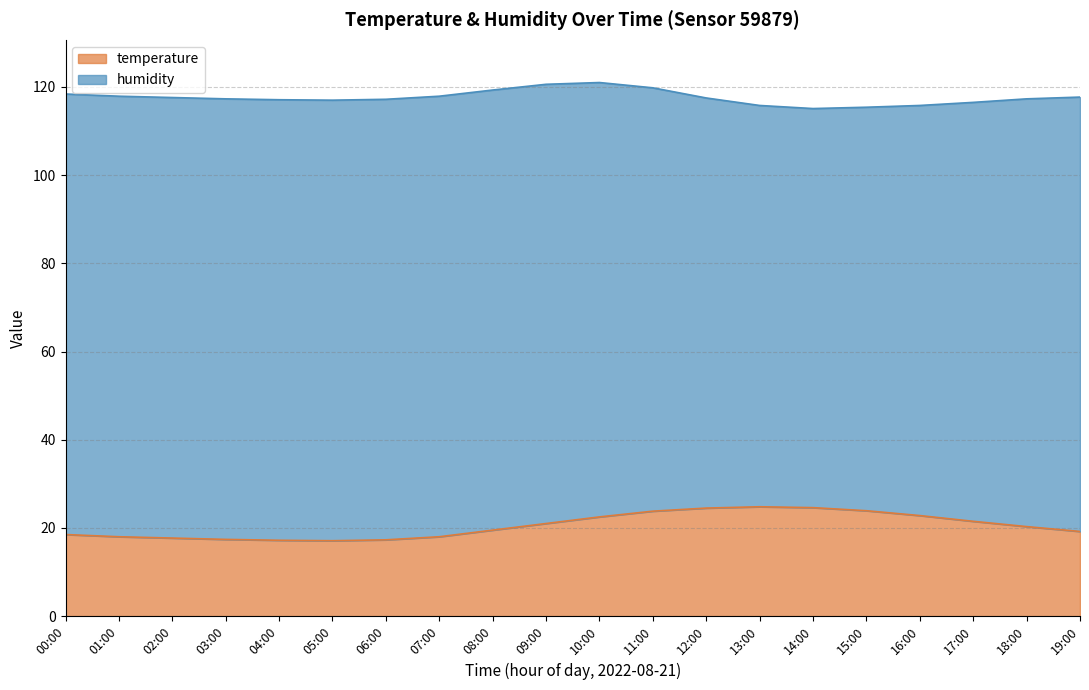

Which has a higher value, 02:00 or 06:00?

02:00